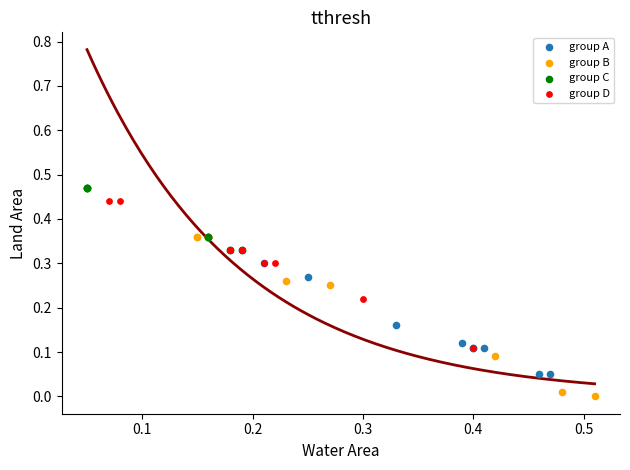

Which series contains the highest Y value?

group C